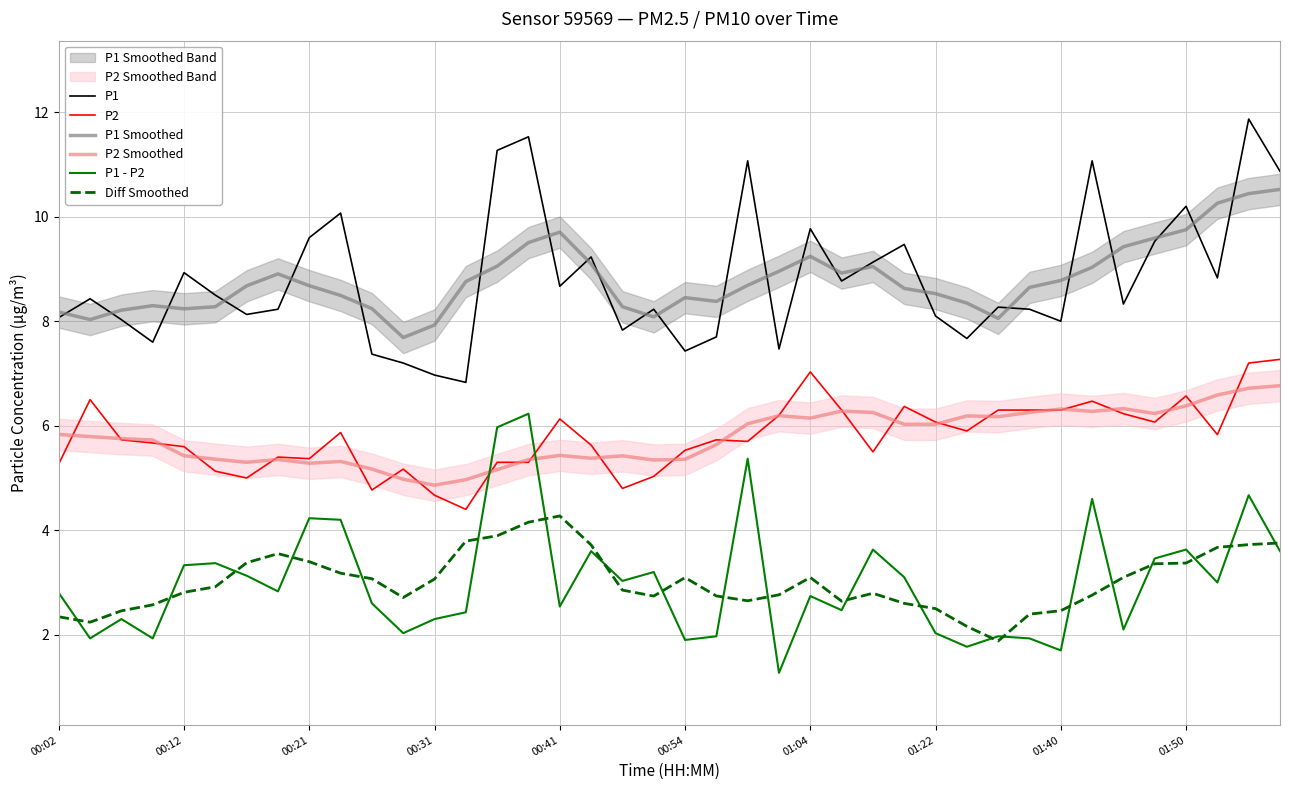

The P2 series shows 1.5 at 01:40. True or false?

False